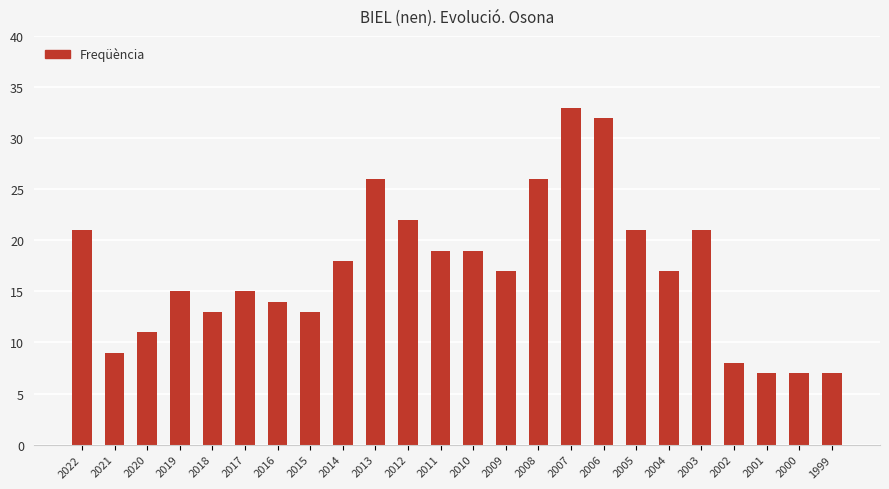

Reading left to right, transcribe all the data shown in this chart.

2022=21	2021=9	2020=11	2019=15	2018=13	2017=15	2016=14	2015=13	2014=18	2013=26	2012=22	2011=19	2010=19	2009=17	2008=26	2007=33	2006=32	2005=21	2004=17	2003=21	2002=8	2001=7	2000=7	1999=7